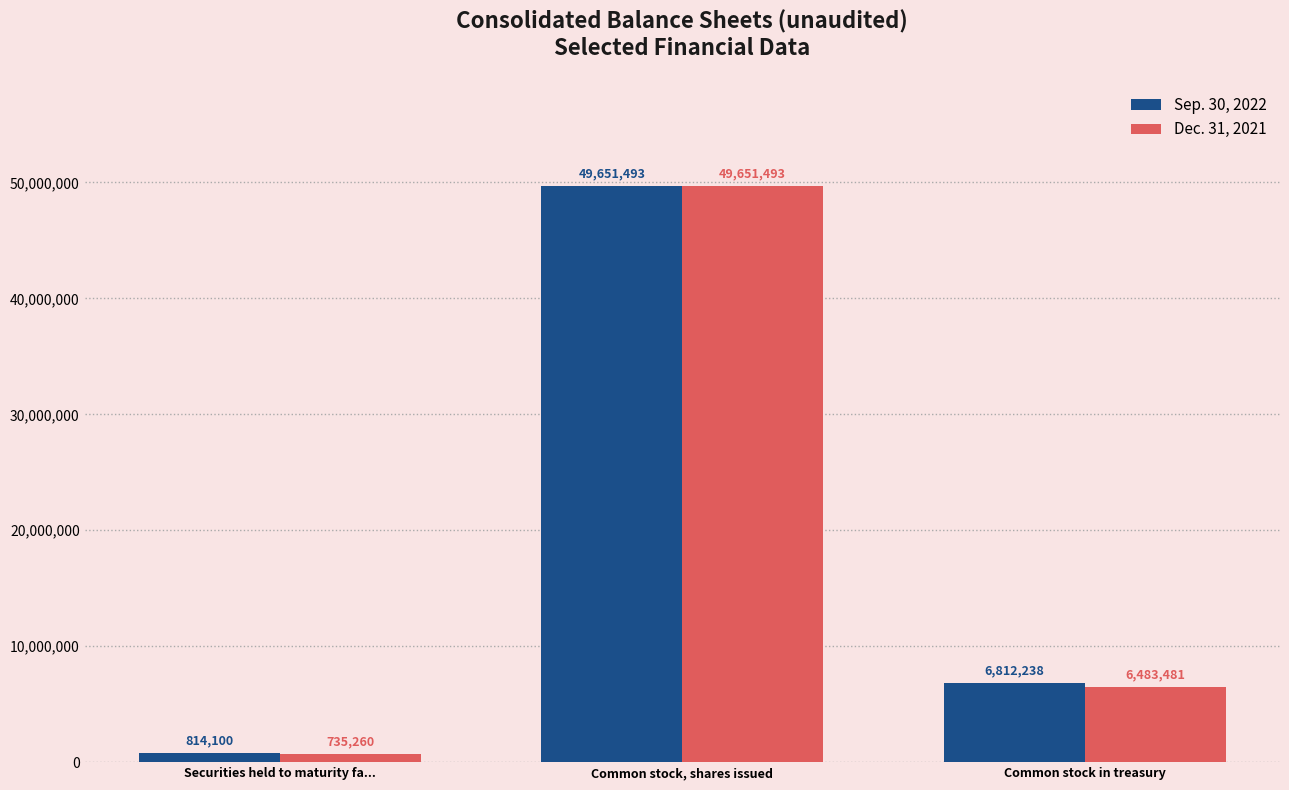

Is the value of Dec. 31, 2021 at Common stock, shares issued greater than the value of Sep. 30, 2022 at Common stock in treasury?

Yes